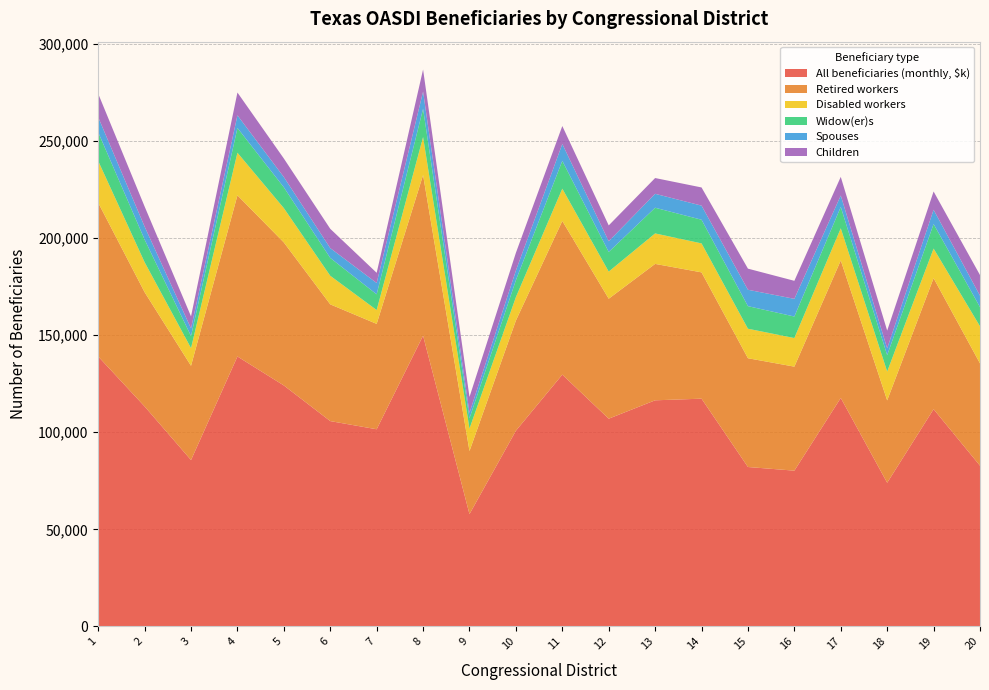

Reading left to right, list all the values displayed in this chart.

All beneficiaries (monthly, $k): 139046	113305	85678	139031	124108	105749	101540	149767	57826	100783	129683	106991	116456	117303	82093	80217	117676	73966	111889	82776
Retired workers: 79199	58856	48554	83034	73689	60146	54297	82761	32488	56786	79182	61808	70287	65074	56046	53587	70850	42452	67514	52703
Disabled workers: 21519	15442	9128	21951	17676	14723	7135	19581	11597	12050	16626	13976	15702	14925	15199	14729	16552	14859	15231	19112
Widow(er)s: 14789	11671	6201	12764	10721	9199	8088	14565	5268	8720	14346	10123	13228	12195	11634	11090	11005	8442	12647	9890
Spouses: 7755	6688	3935	6501	5281	5054	5837	8856	2836	4985	8704	5526	7183	7265	8446	9116	5895	3505	7364	5907
Children: 12114	10347	6209	11755	9562	9948	5253	11364	8159	9119	9235	8146	8123	9364	10876	9285	9600	9149	9408	10601